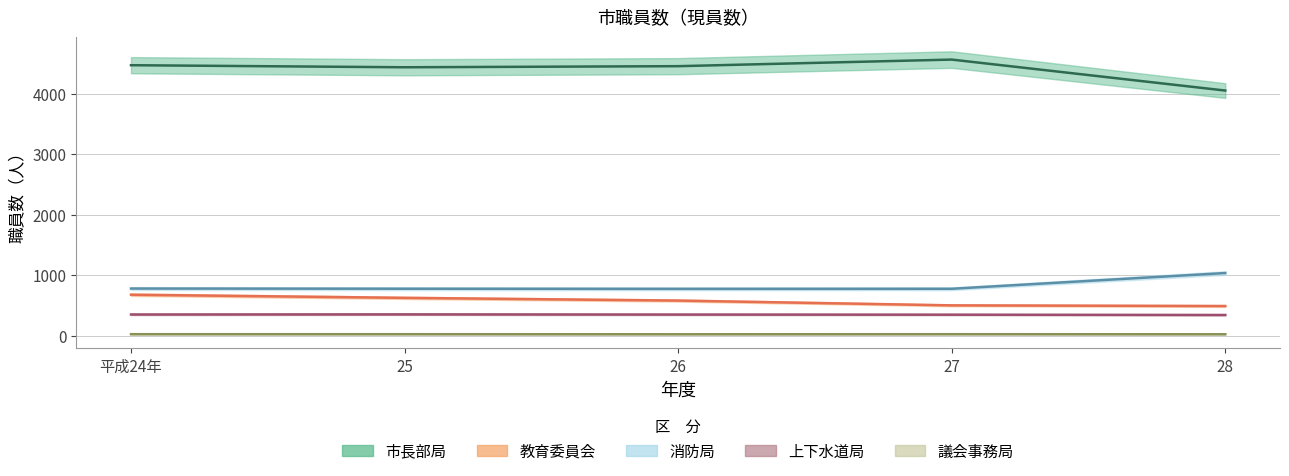

What are all the series names shown in the legend?

市長部局, 教育委員会, 消防局, 上下水道局, 議会事務局